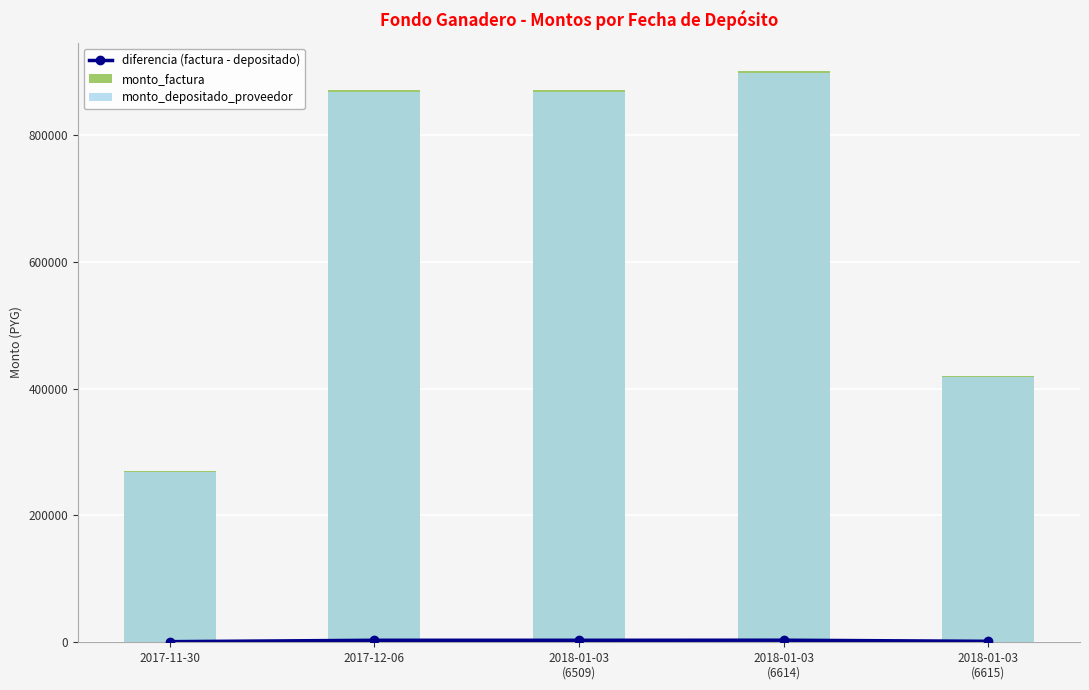

At which category does the chart reach its peak across all series?

2018-01-03
(6614)